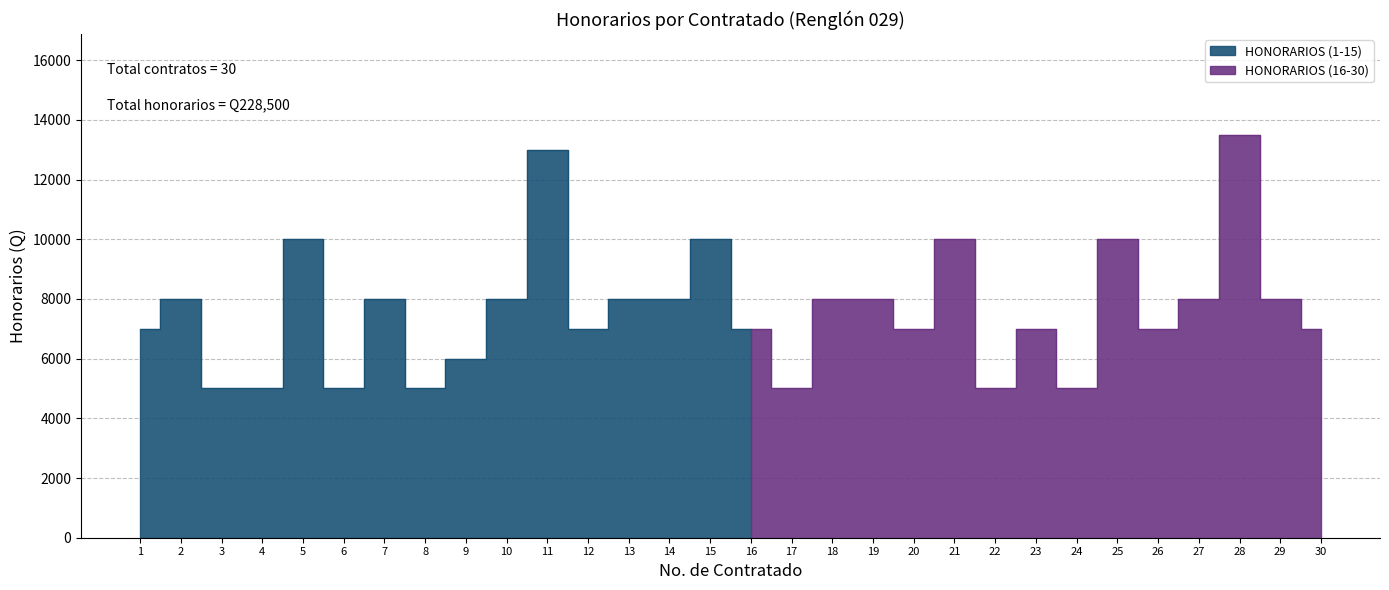

What is the approximate value at 15?

10000